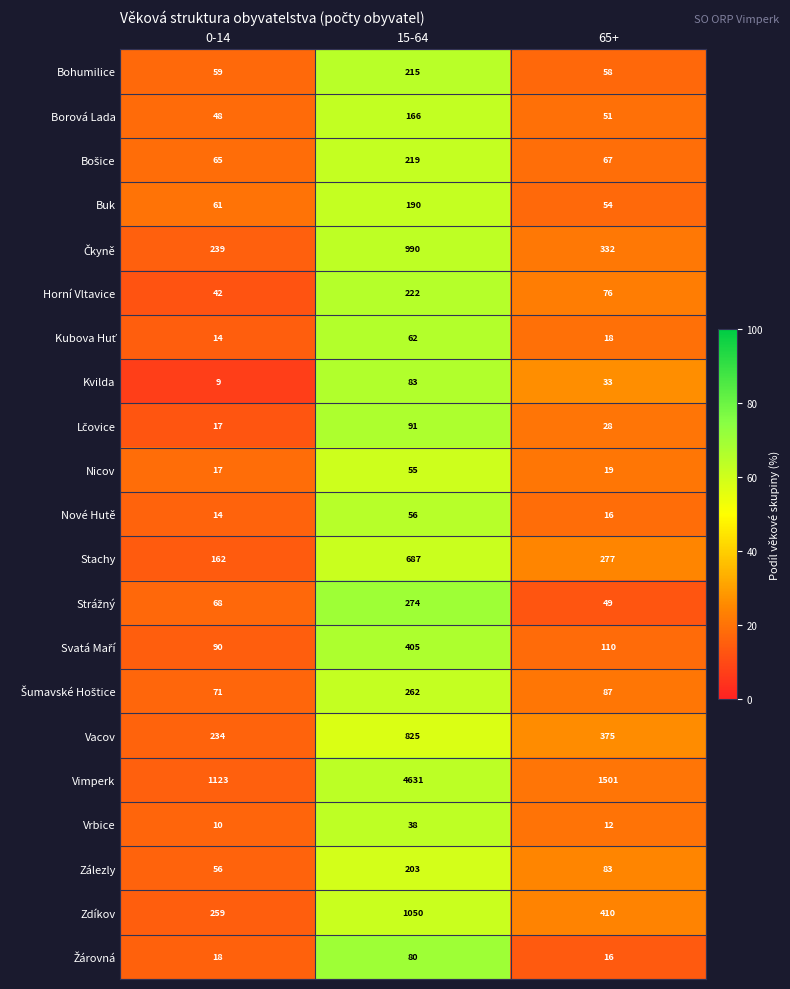

Which category has the lowest value across all series?

0-14